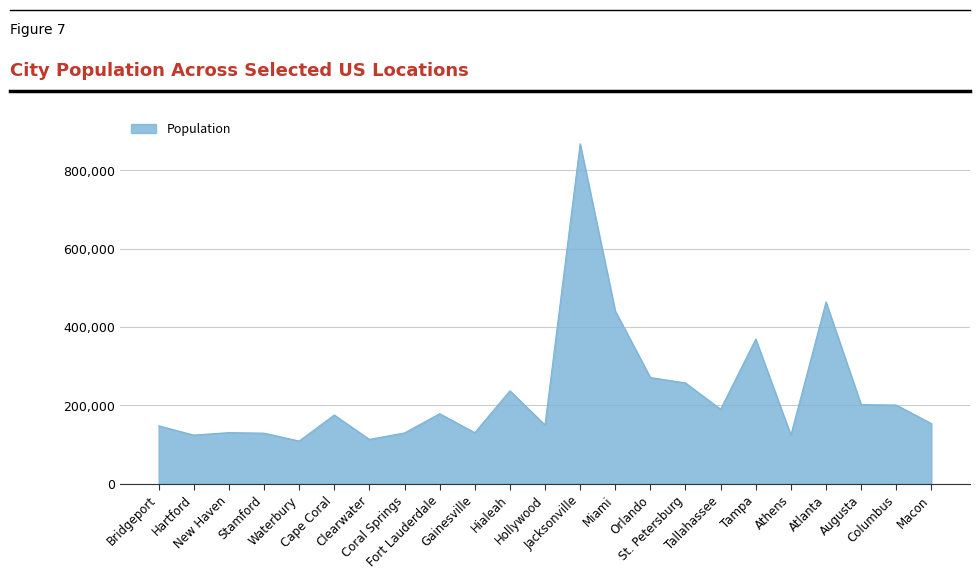

What is the change in value from Columbus to Macon?

-47064